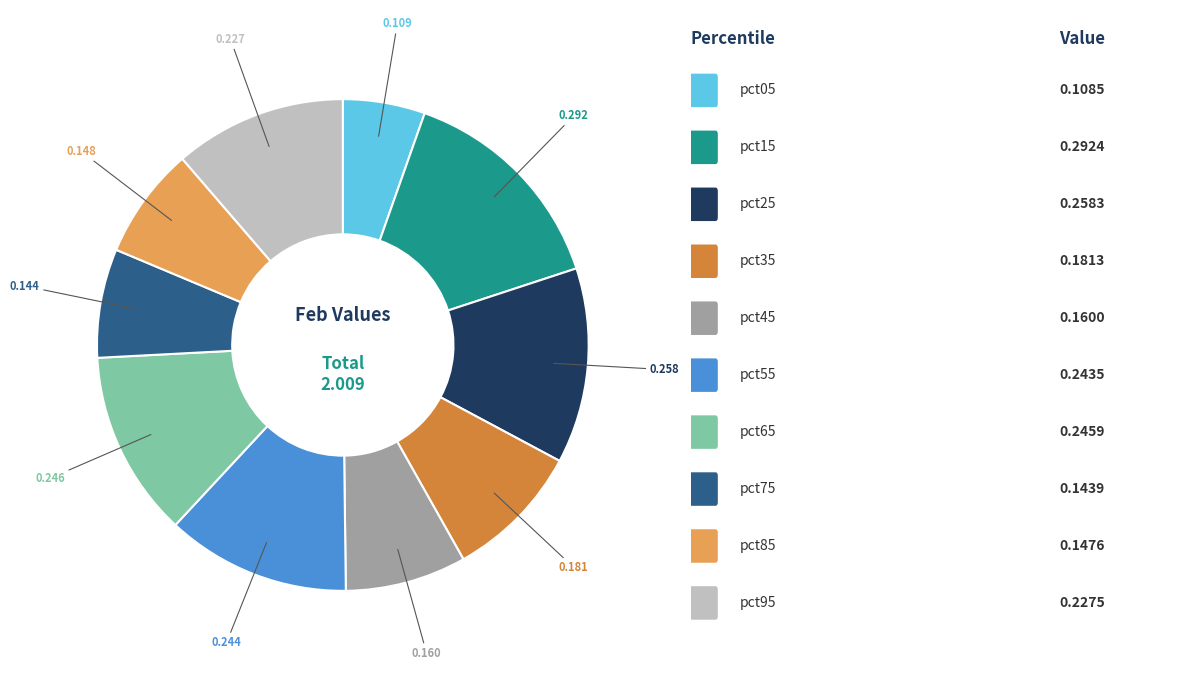

Does any single category account for the majority?

No